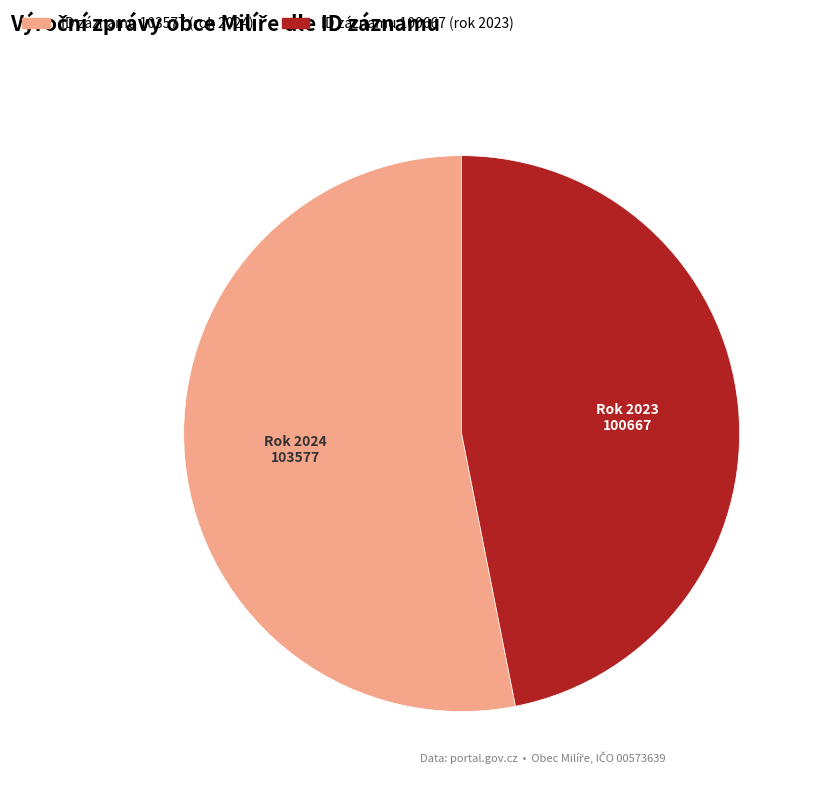

What is the smallest slice in the pie chart?

100667